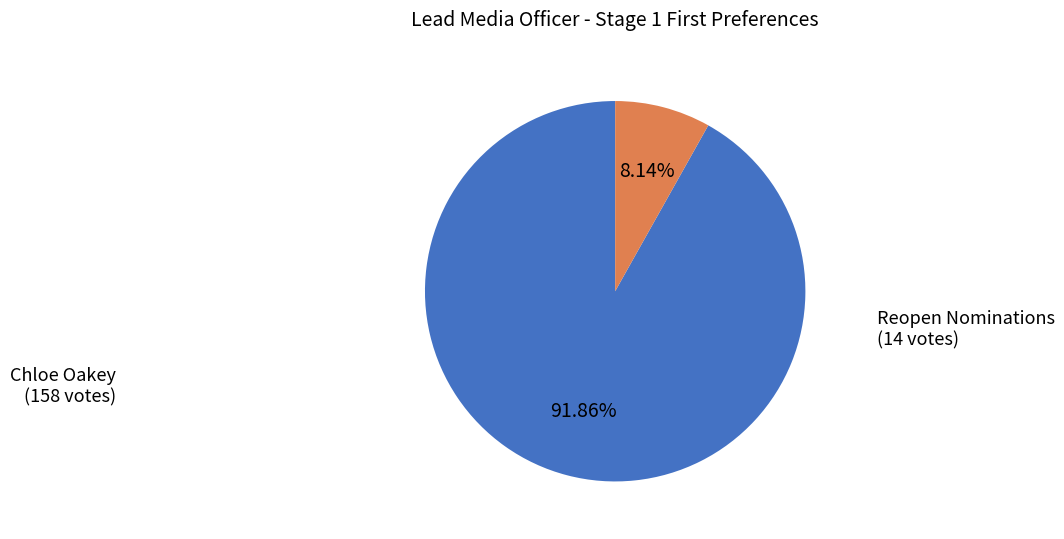

Is there any slice that represents more than half of the pie?

Yes